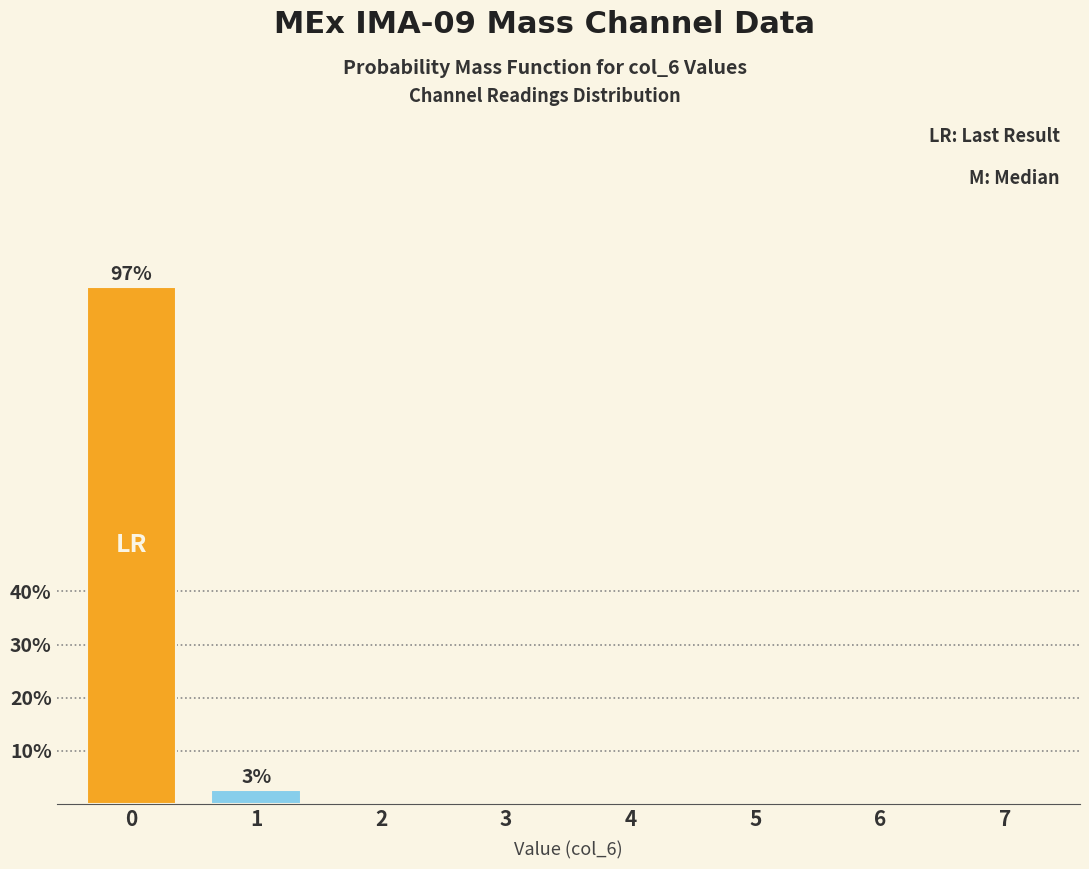

Reading left to right, extract all data points from this chart.

0=97.4	1=2.6	2=0.0	3=0.0	4=0.0	5=0.0	6=0.0	7=0.0